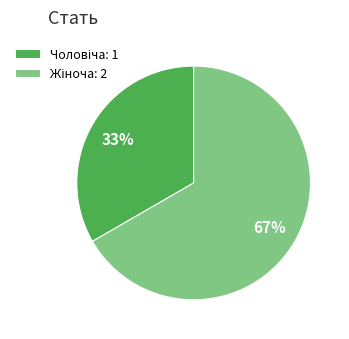

Does any single category account for the majority?

Yes